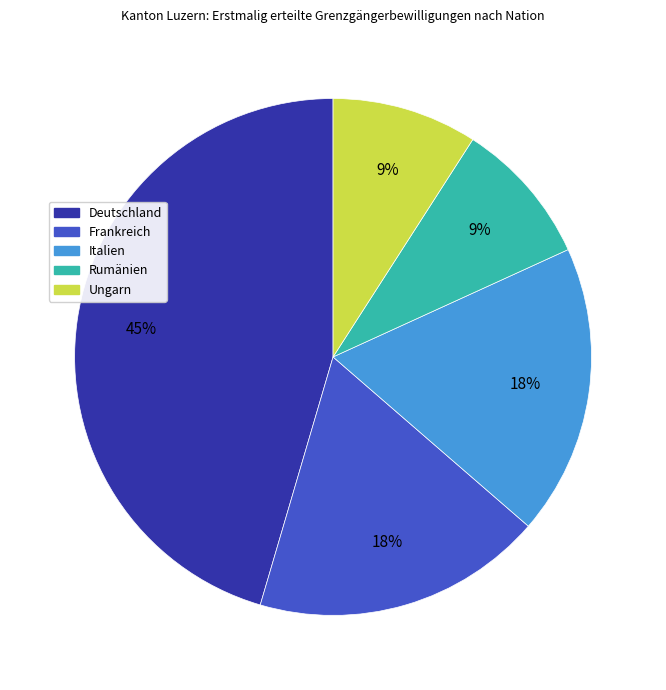

What is the largest slice in the pie chart?

Deutschland